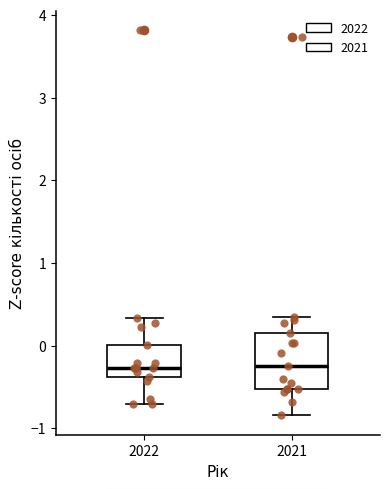

Reading left to right, read every box against the y-axis: the position of its median line, the range the box covers, and the ends of its whiskers. The values are not printed on the chart, so give them approximately, as read against the axis.

2022: median -0.3, box -0.4 to 0.0, whiskers -0.7 to 0.3
2021: median -0.2, box -0.5 to 0.1, whiskers -0.8 to 0.3